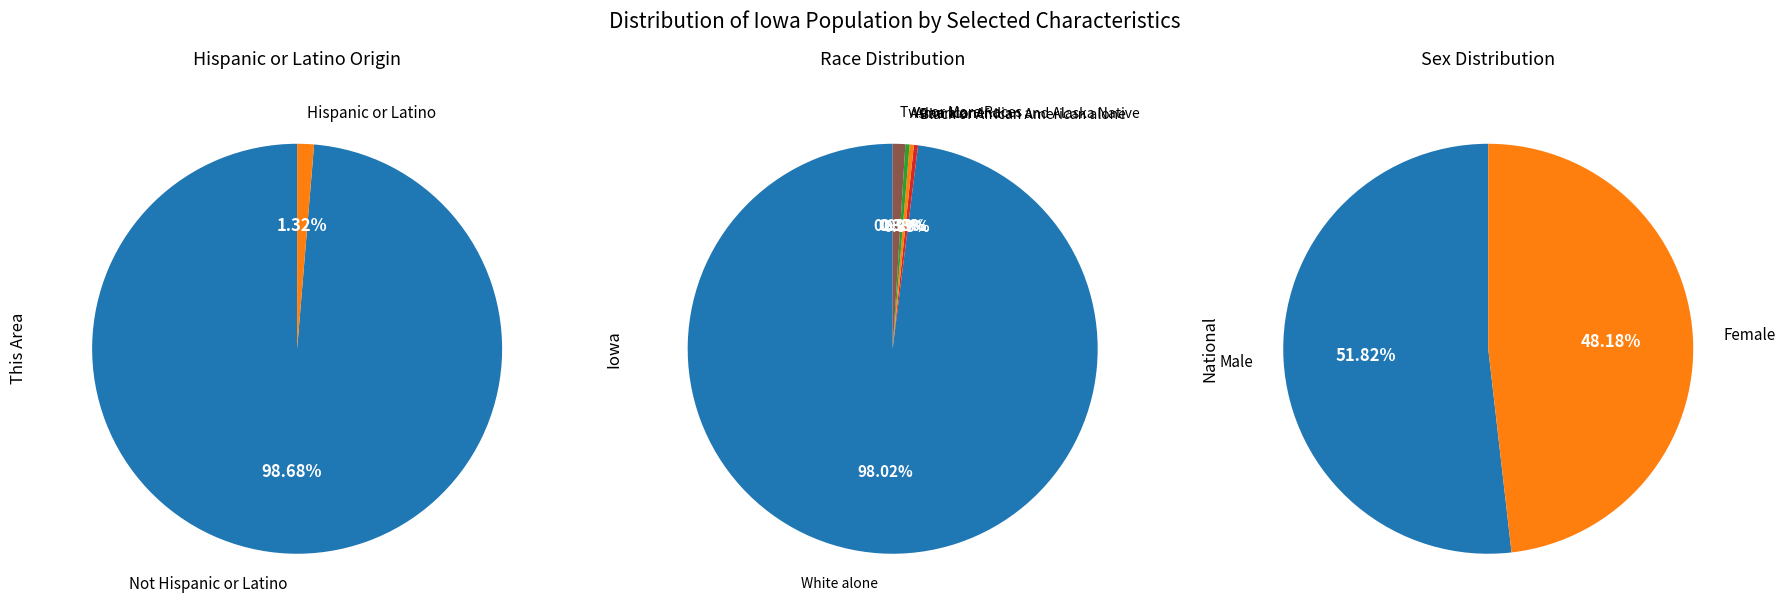

To the nearest percent, what is the combined percentage of Asian alone and Two or More Races?

1%